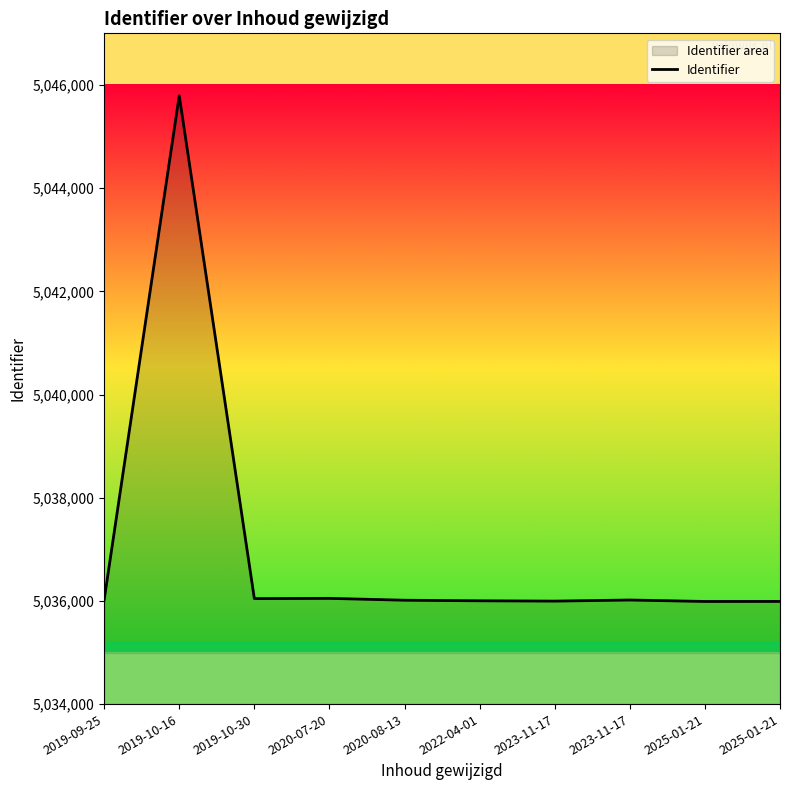

True or false: the data shows 7067621 at 2019-09-25.

False